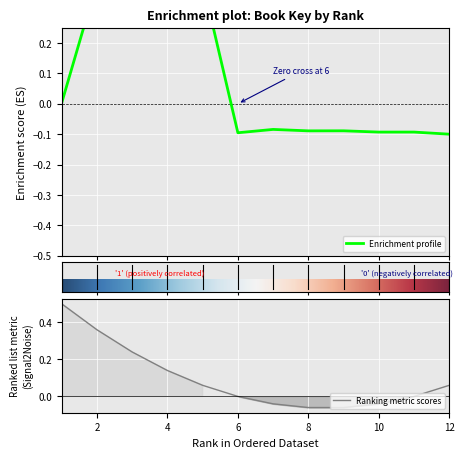

List the labels in order of value, largest first.

2, 3, 4, 5, 1, 7, 9, 8, 11, 10, 6, 12